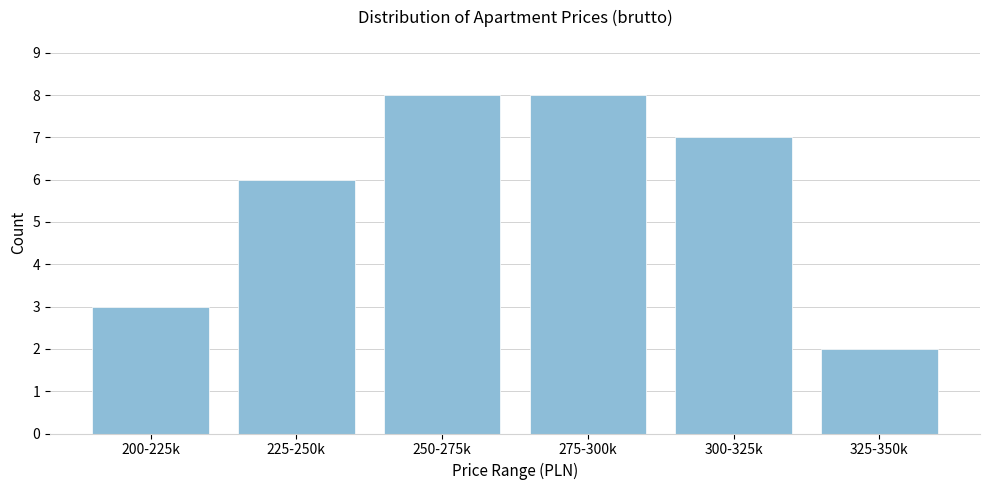

Reading right to left, extract all data points from this chart.

325-350k=2	300-325k=7	275-300k=8	250-275k=8	225-250k=6	200-225k=3